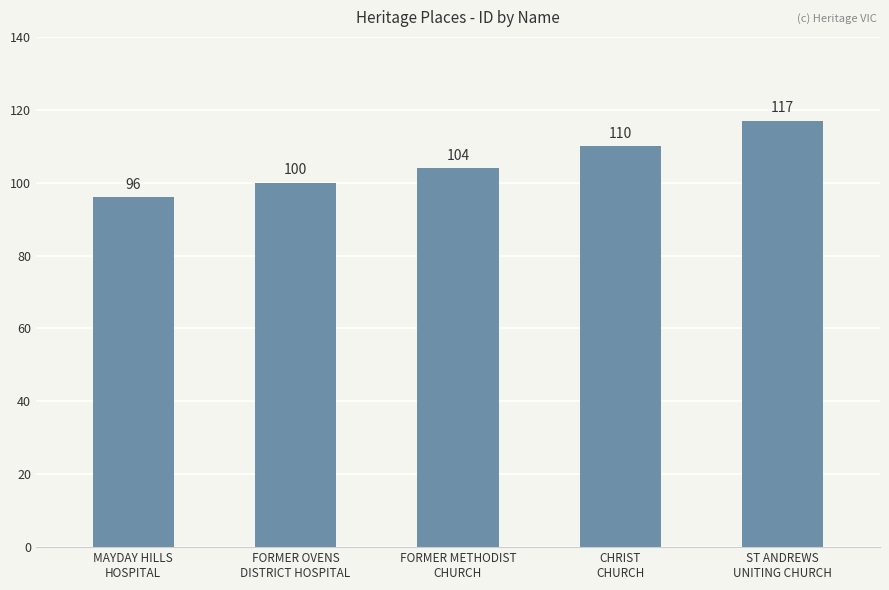

What is the ratio of the value at CHRIST
CHURCH to the value at FORMER OVENS
DISTRICT HOSPITAL?

1.1